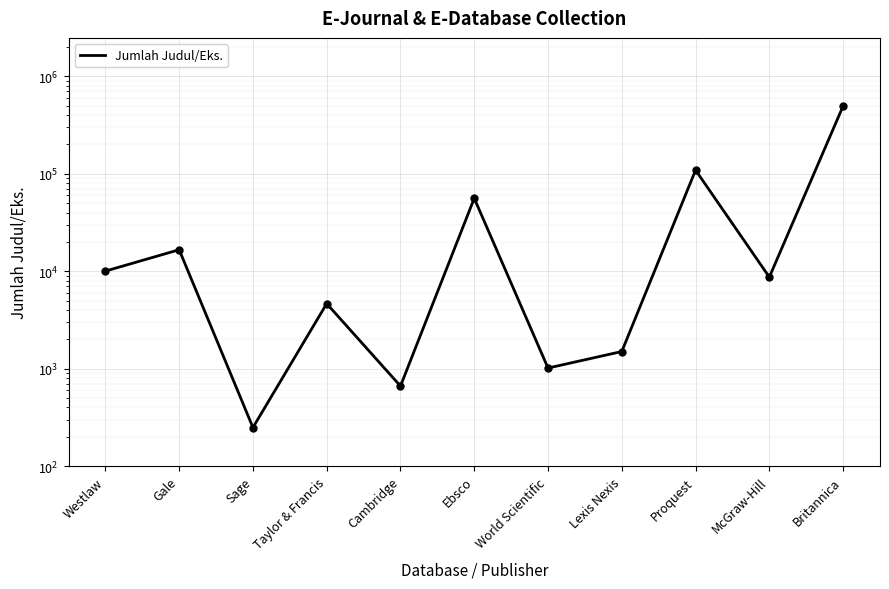

What is the smallest value displayed?

249